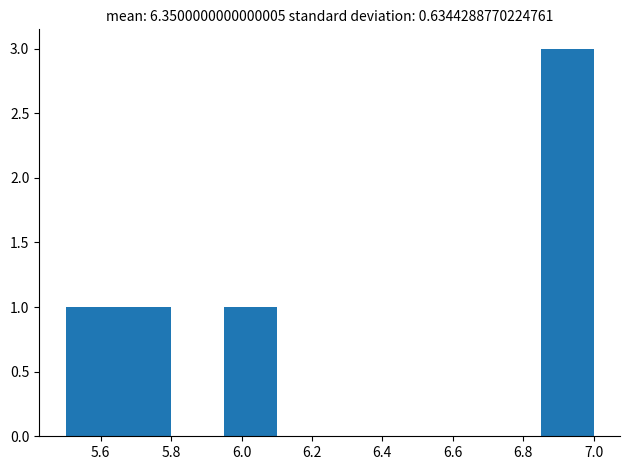

Reading left to right, transcribe this chart: for each bar, give the range it covers on the x-axis and its height. Neither the bar edges nor the heights are printed on the chart, so give them approximately, as read against the axes.

5.50 to 5.65: 1
5.65 to 5.80: 1
5.80 to 5.95: 0
5.95 to 6.10: 1
6.10 to 6.25: 0
6.25 to 6.40: 0
6.40 to 6.55: 0
6.55 to 6.70: 0
6.70 to 6.85: 0
6.85 to 7.00: 3